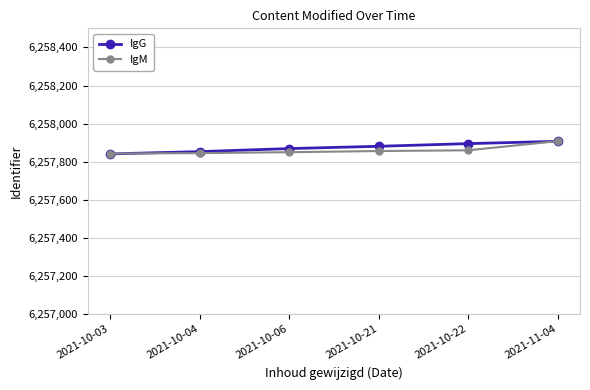

What is the label of the 5th point from the left?

2021-10-22